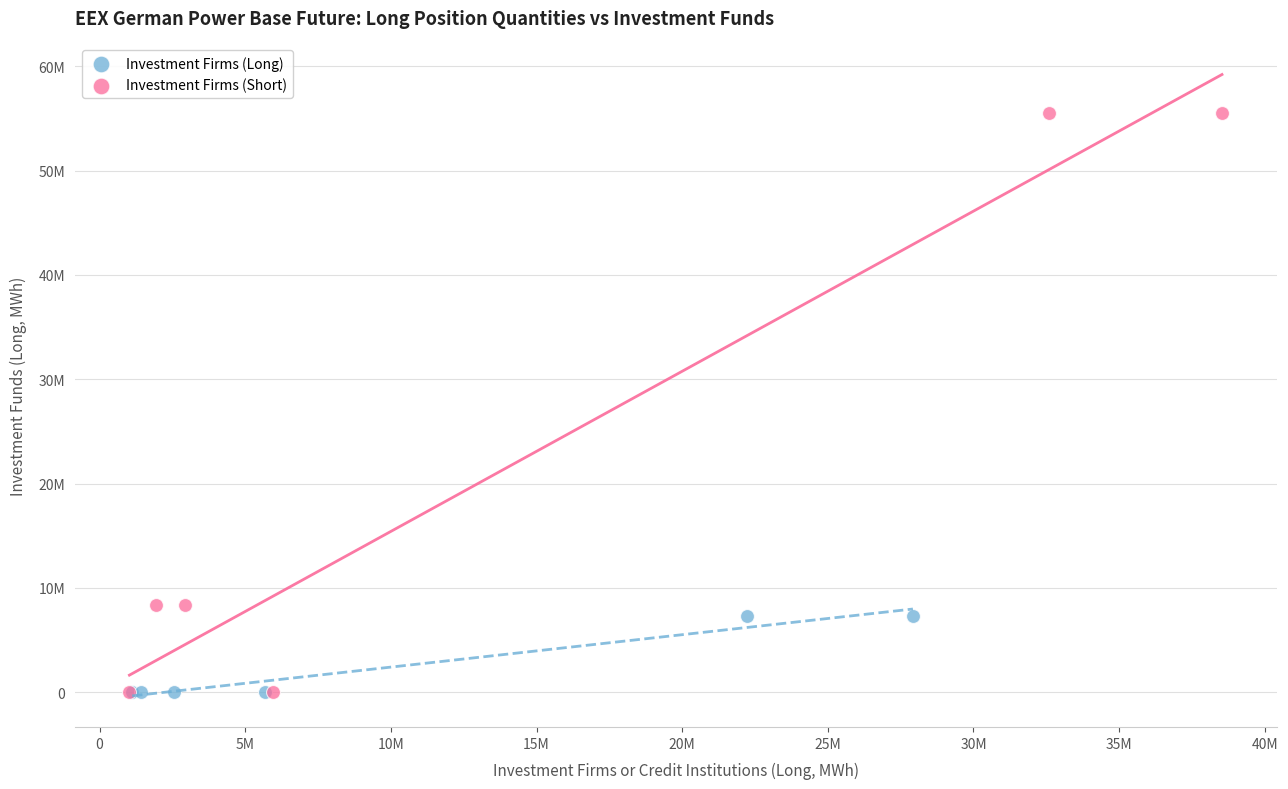

What are all the series names shown in the legend?

Investment Firms (Long), Investment Firms (Short)